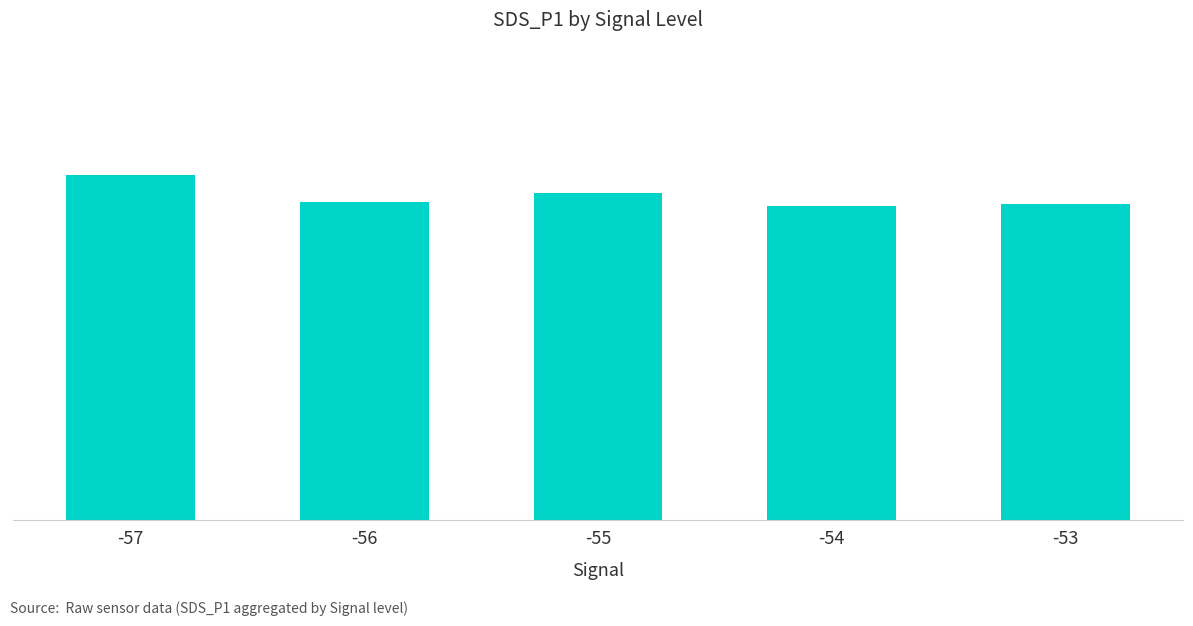

What value does the data have at -56?

7.5